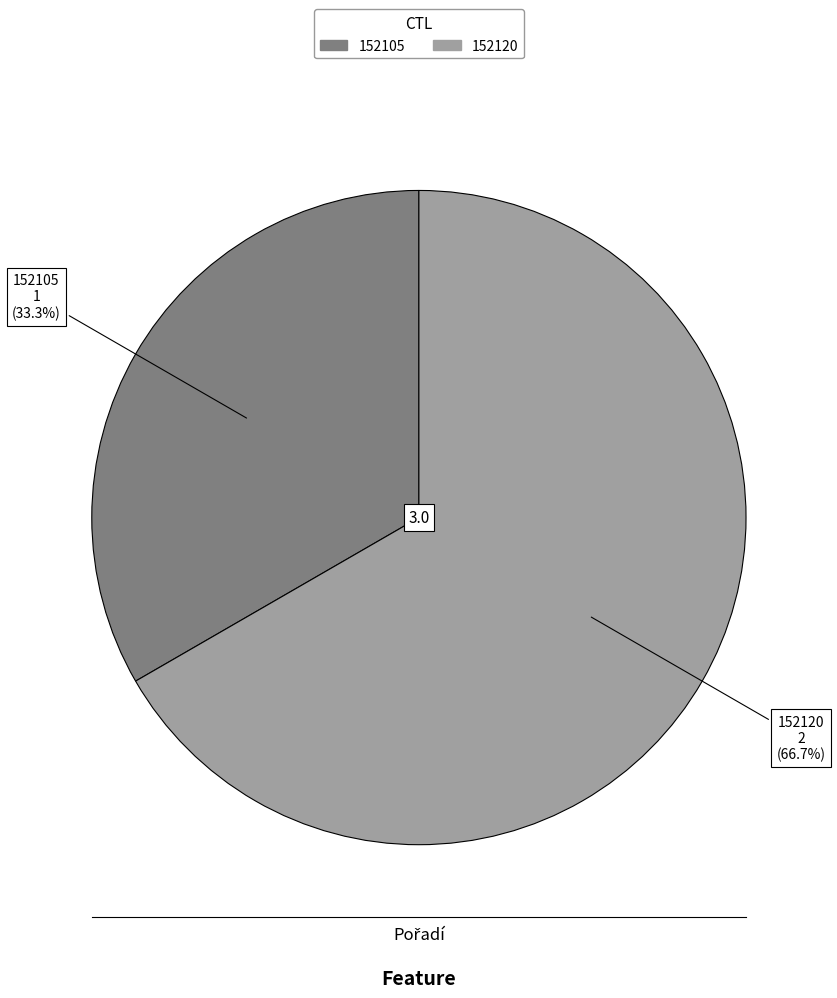

True or false: 152105 accounts for 21% of the total.

False